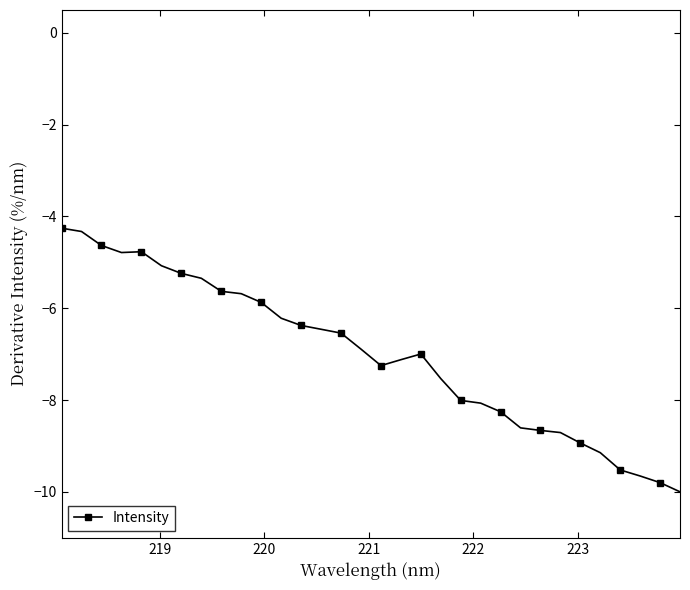

What is the value of the 15th point from the left?

-6.5